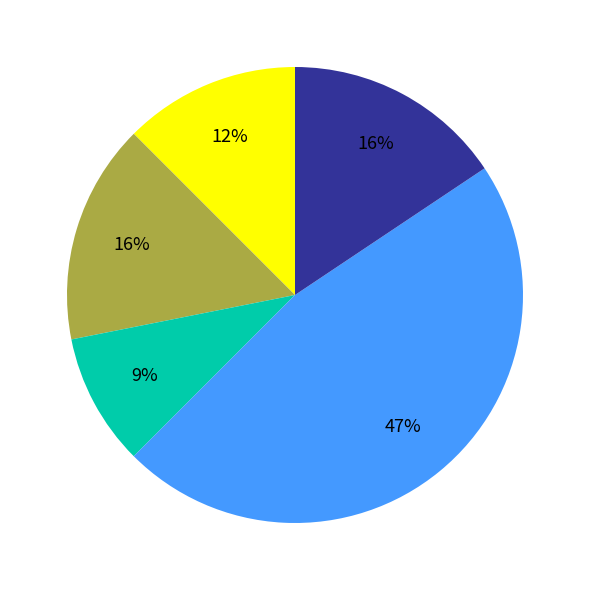

To the nearest percent, what is the average slice percentage?

20%